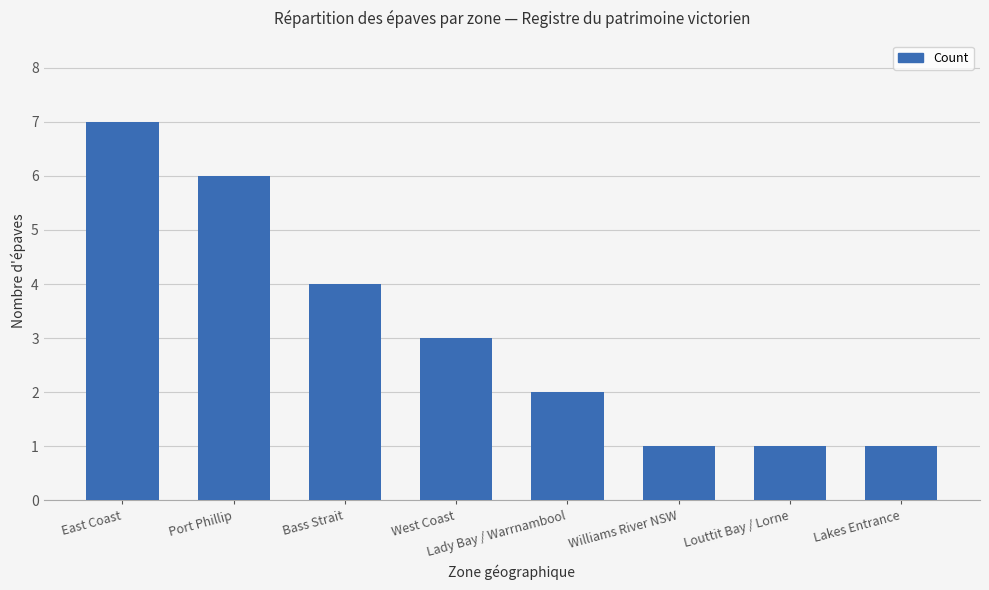

Where is the data nearest to the value 4?

Bass Strait